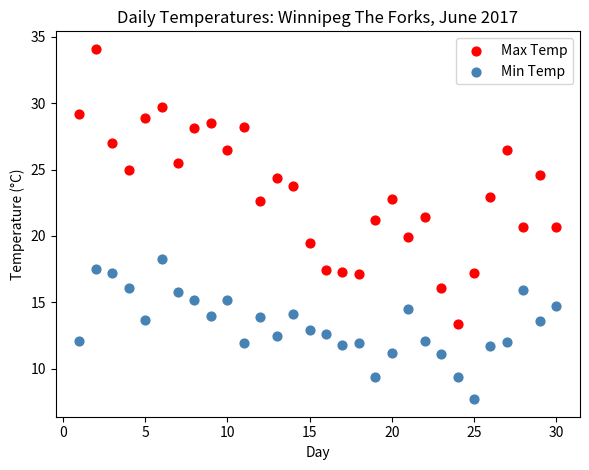

Across all data points, what is the range of Y values (max minus min)?

26.4